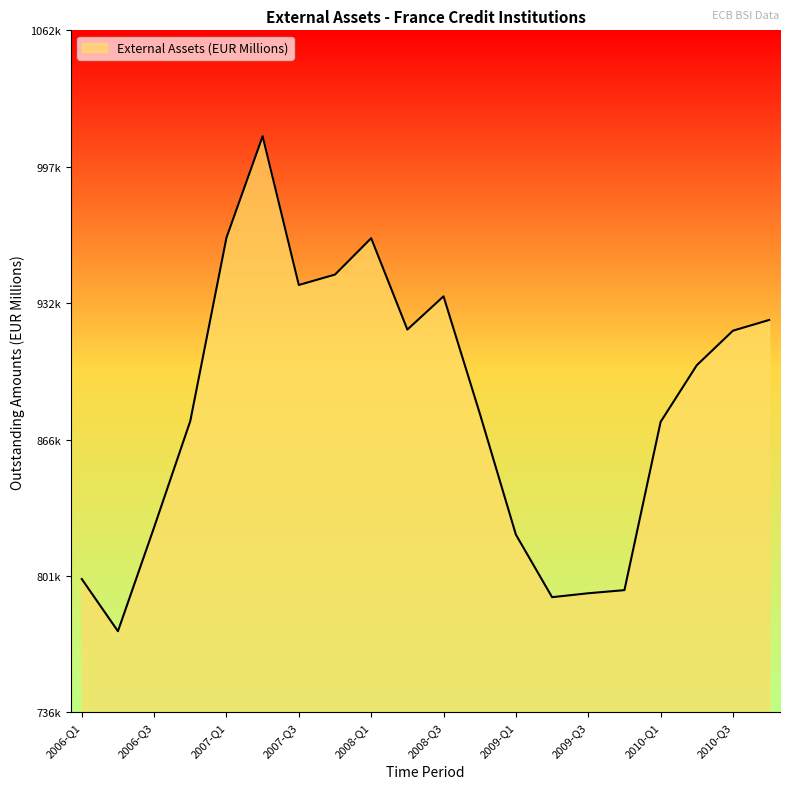

Does the chart have visible grid lines?

No